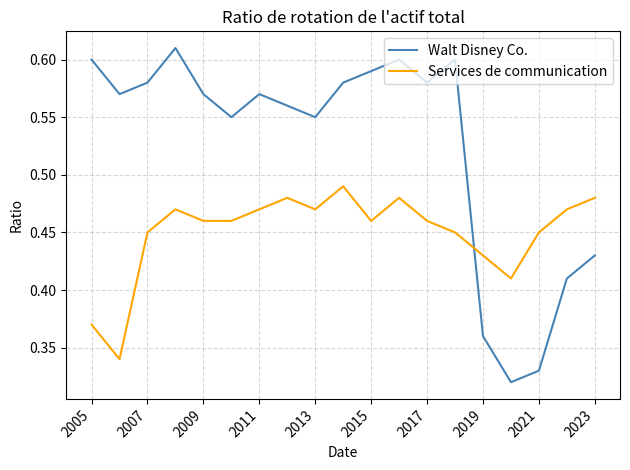

How many times do Services de communication and Walt Disney Co. cross each other?

1